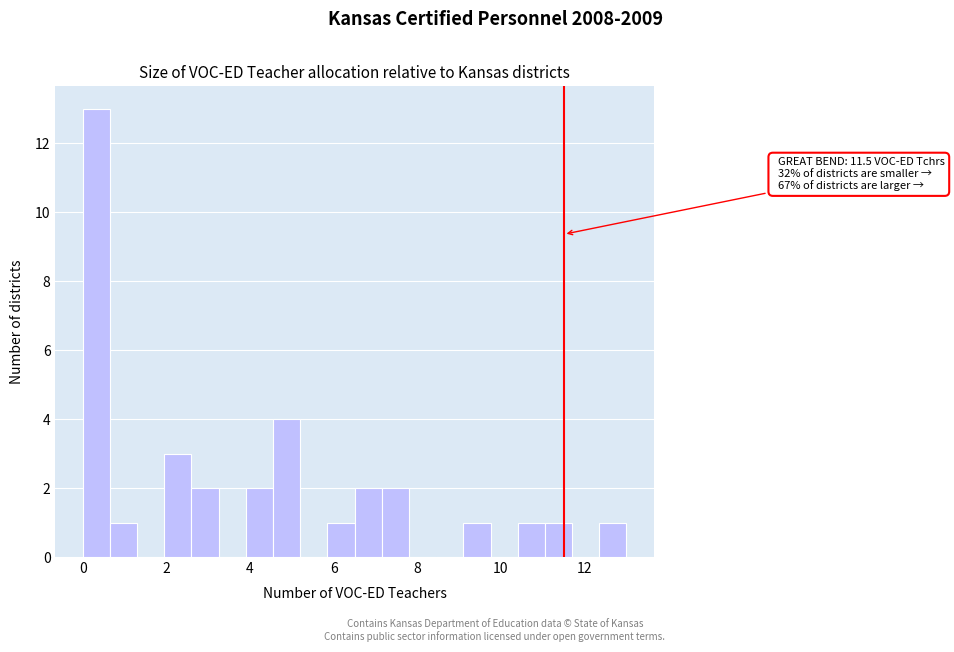

Around what value on the x-axis is the tallest bar? Give the approximate position of its centre, as read against the axis.

0.4